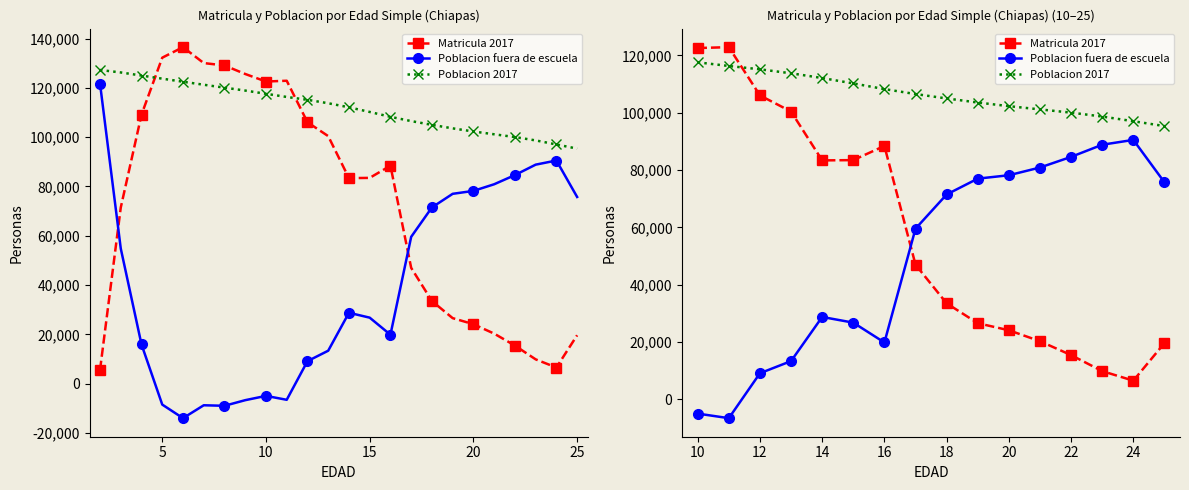

Which series changed the most between 16 and 20?

Matricula 2017